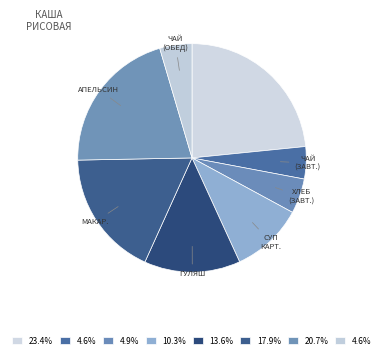

Count the number of slices in the pie.

8